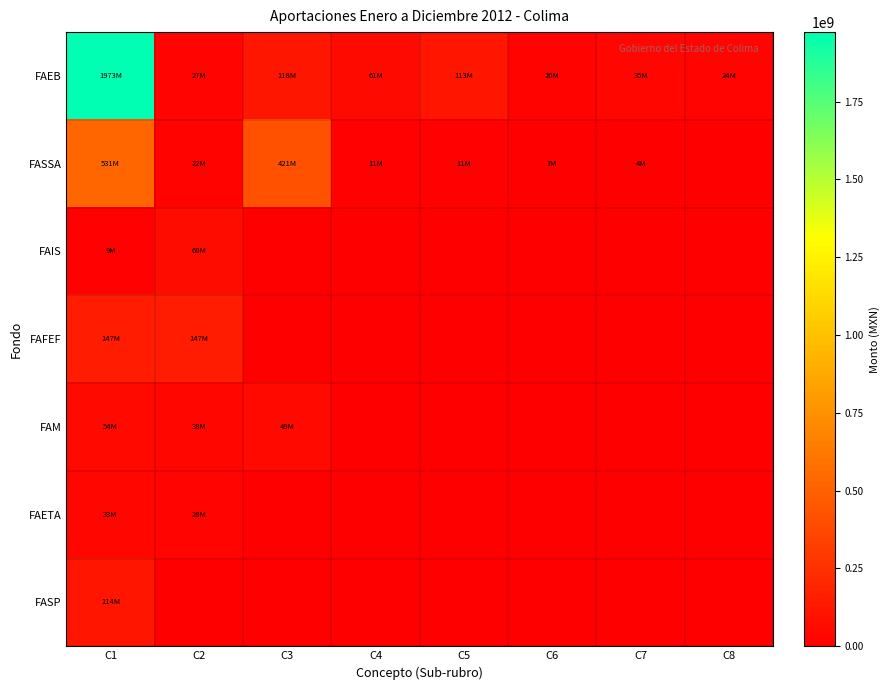

At how many categories does at least one series exceed 17274115?

8